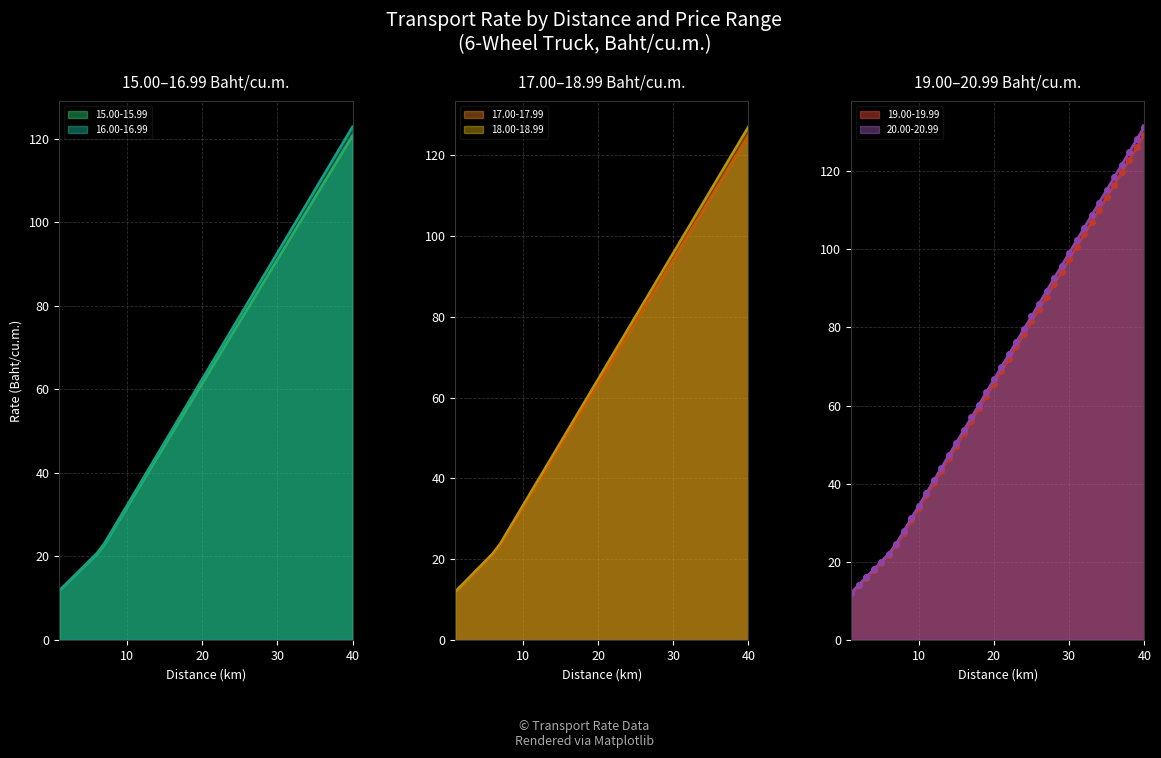

True or false: 16.00-16.99 has more than 1 points higher than both neighbors.

False